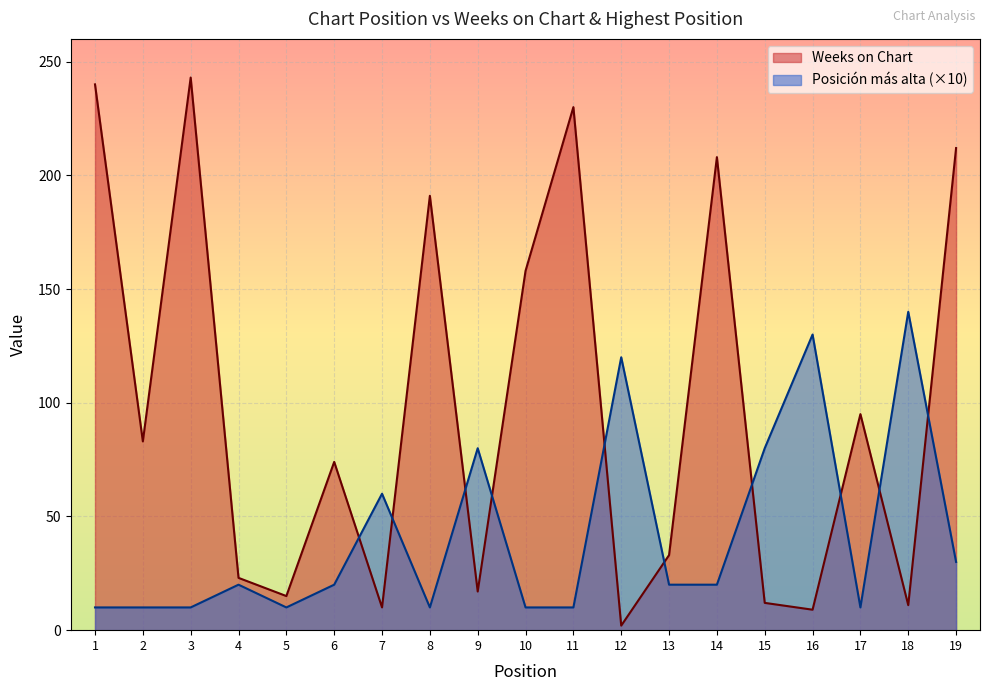

In Weeks on Chart, how many points are higher than both neighbors (excluding endpoints)?

6